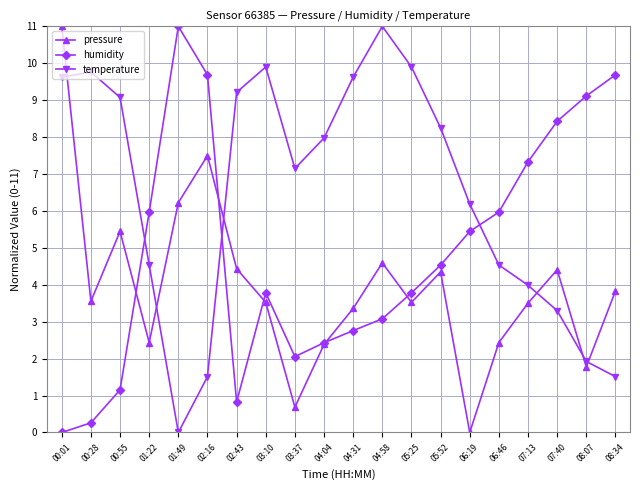

Where does the temperature series first go above 7?

00:01